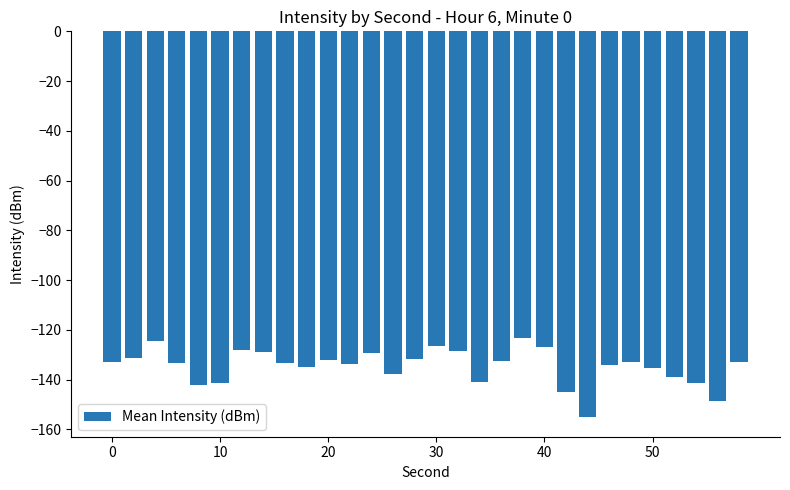

What is the value of the 6th bar from the left?

-141.3